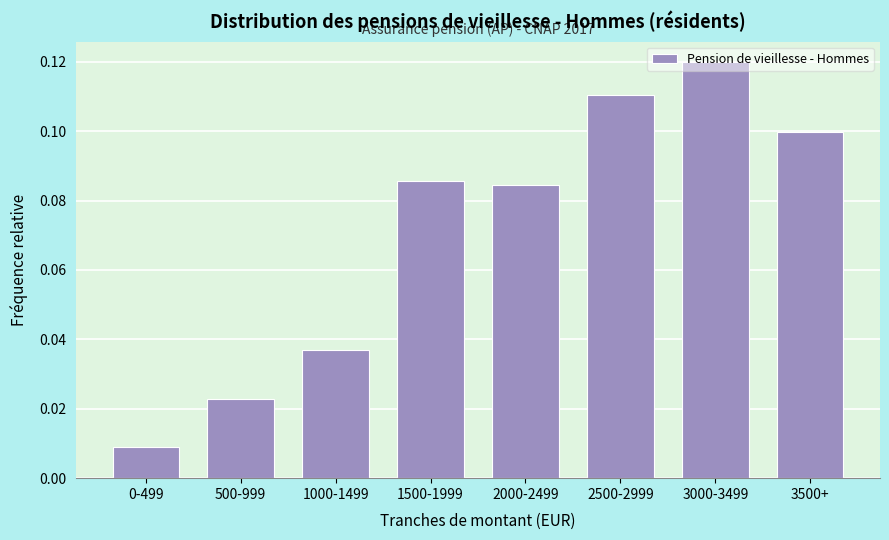

What is the change in value from 500-999 to 1500-1999?

+0.1